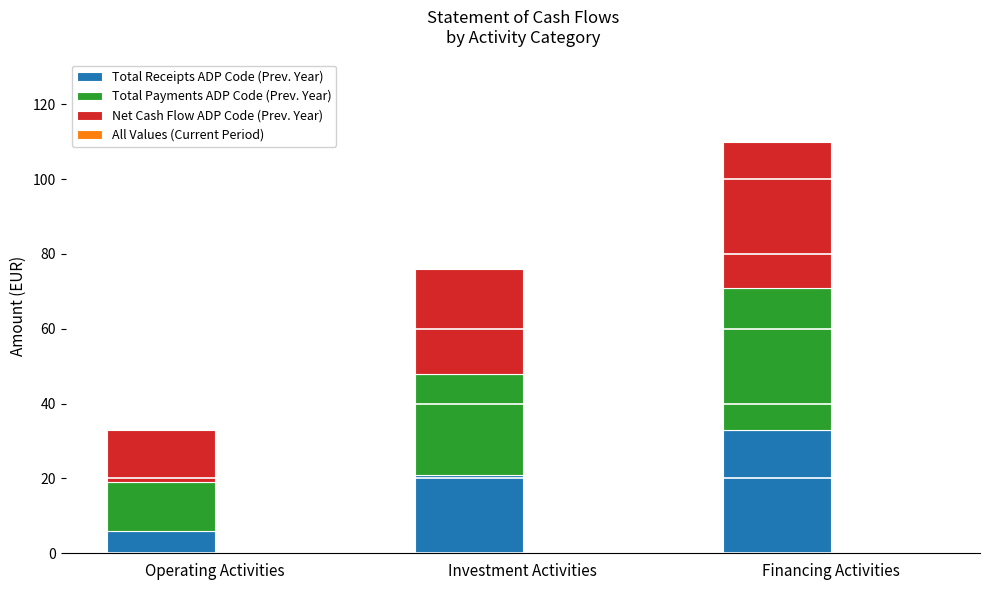

Reading right to left, transcribe the values for Total Receipts ADP Code (Prev. Year).

Financing Activities=33	Investment Activities=21	Operating Activities=6